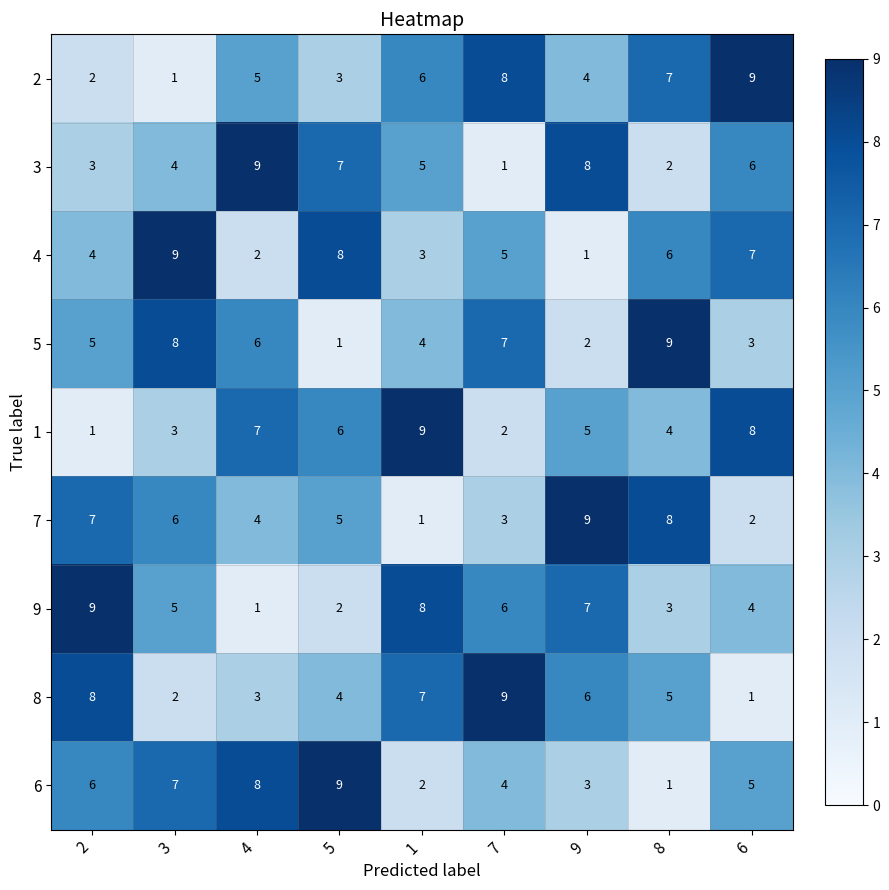

Rank the series at 1 from lowest to highest value.

7, 6, 4, 5, 3, 2, 8, 9, 1